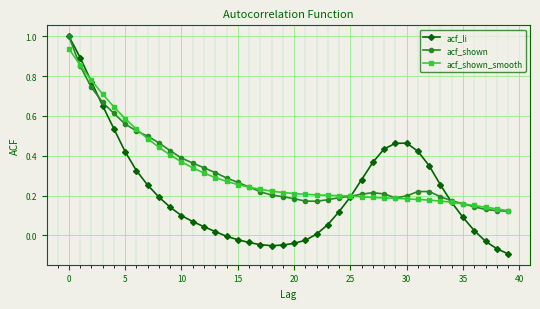

True or false: acf_li and acf_shown_smooth cross at least once.

True